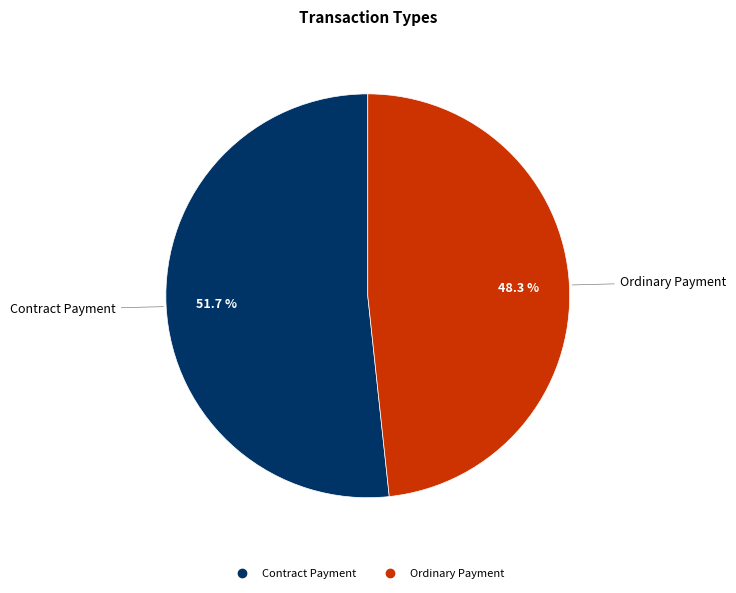

To the nearest percent, what portion does Contract Payment represent?

52%